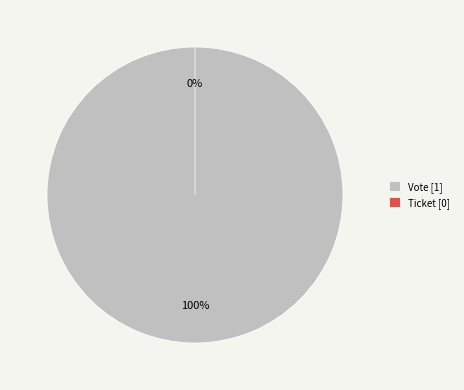

What is the majority slice?

Vote